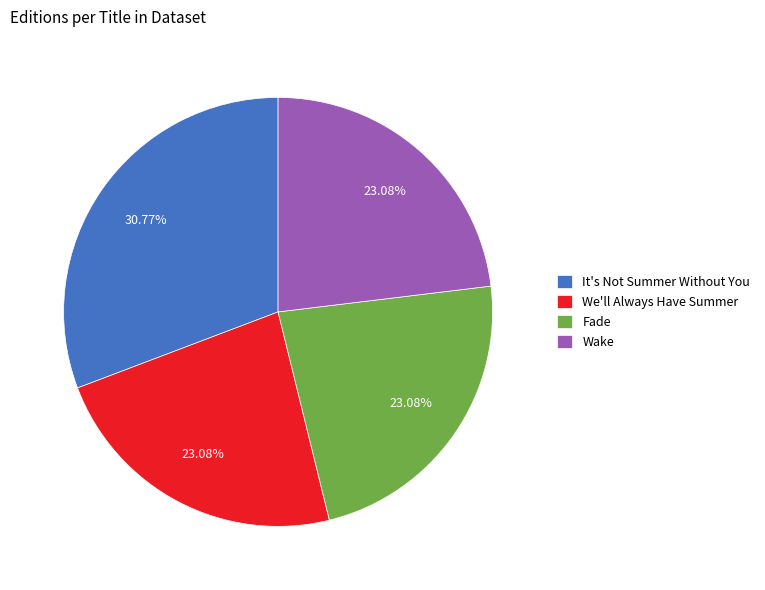

To the nearest percent, what is the difference between the It's Not Summer Without You and We'll Always Have Summer slice percentages?

8%